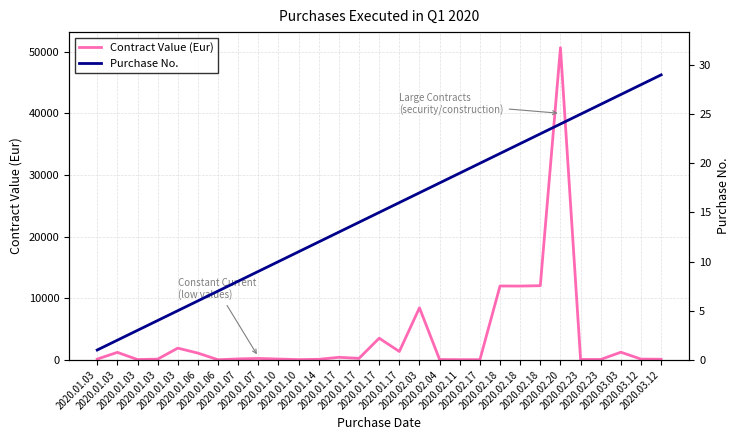

Which category has the lowest value in the Purchase No. series?

2020.01.03